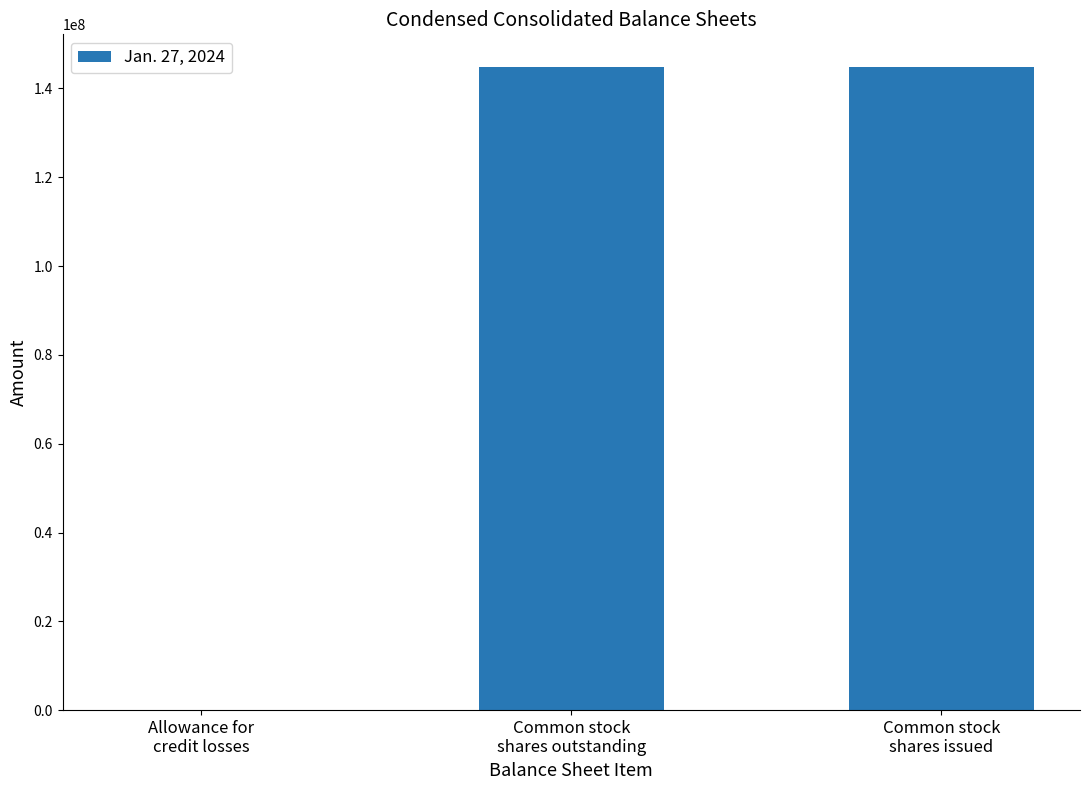

Read the value at Allowance for
credit losses.

14.3